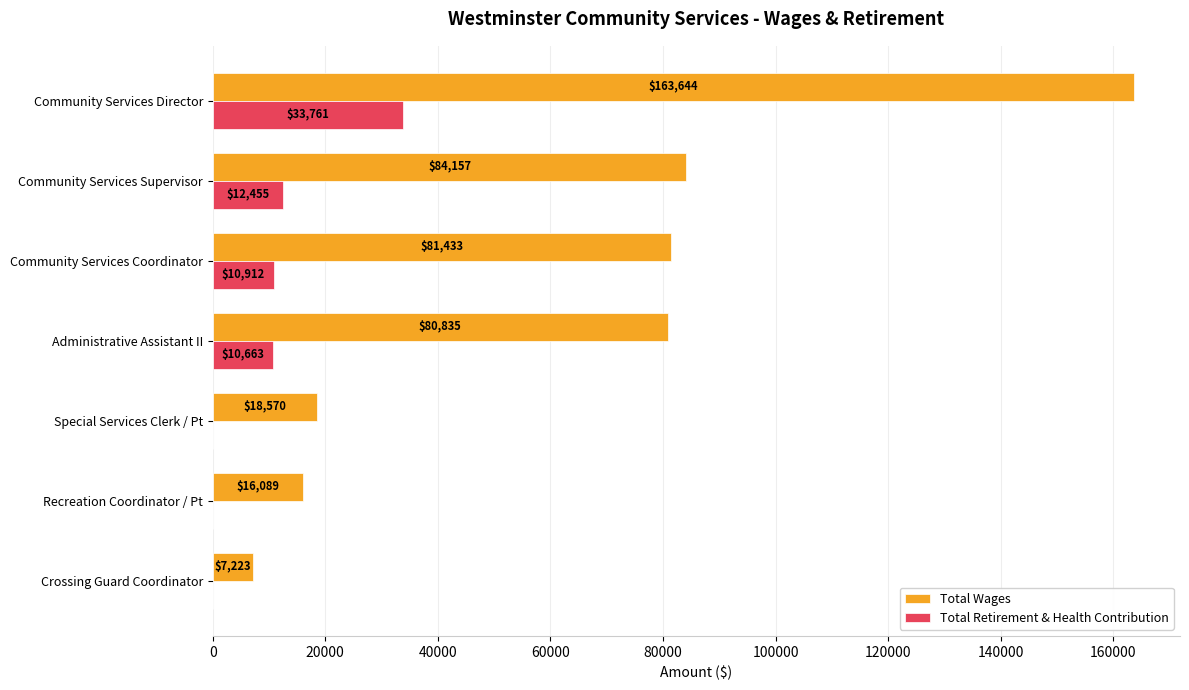

How many categories are shown in the chart?

7